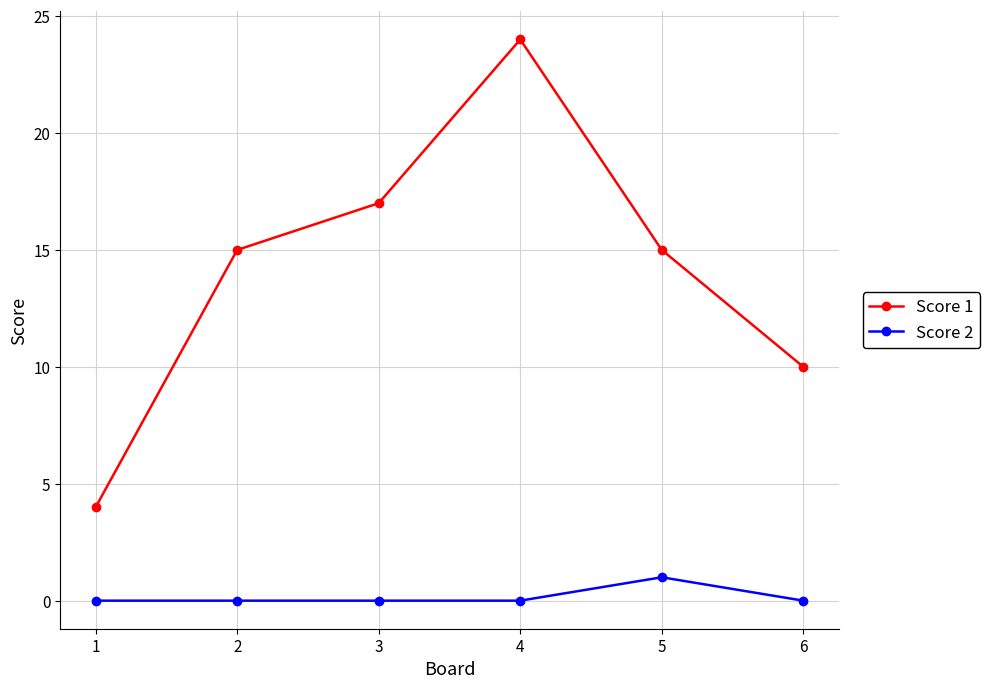

What is the difference between the highest and lowest values at 2?

15